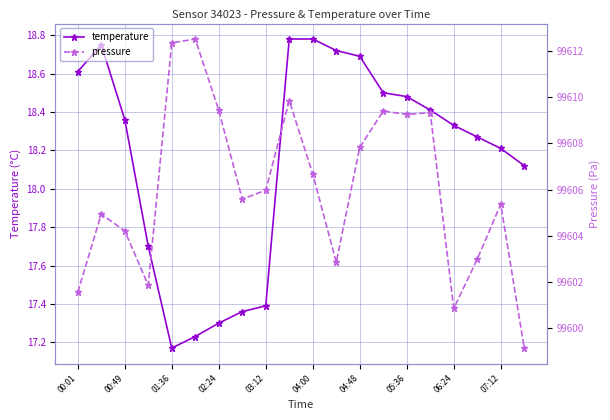

List the series in order of their overall mean, lowest first.

temperature, pressure